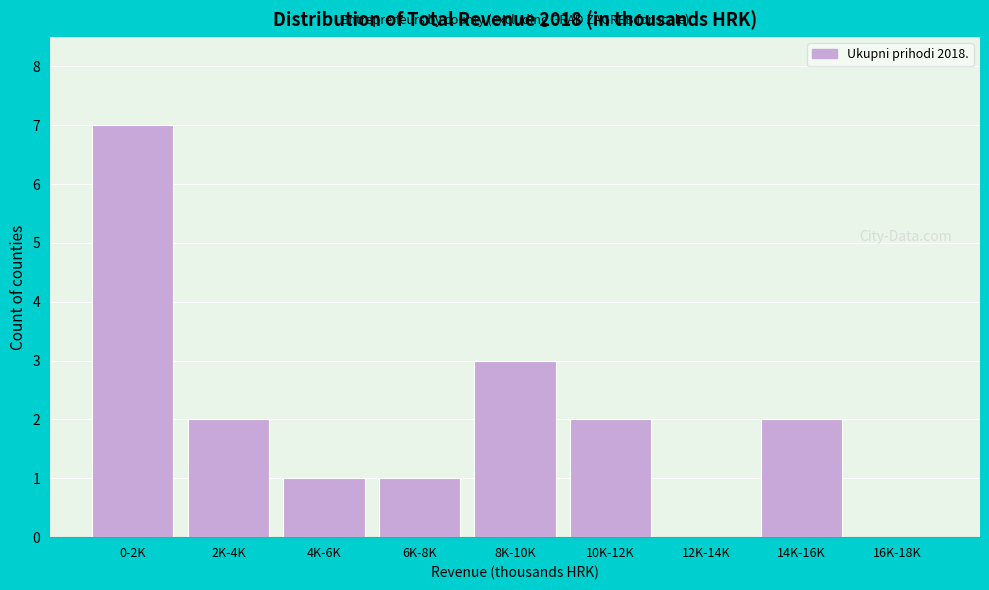

Reading left to right, list all the values displayed in this chart.

0-2K=7	2K-4K=2	4K-6K=1	6K-8K=1	8K-10K=3	10K-12K=2	12K-14K=0	14K-16K=2	16K-18K=0